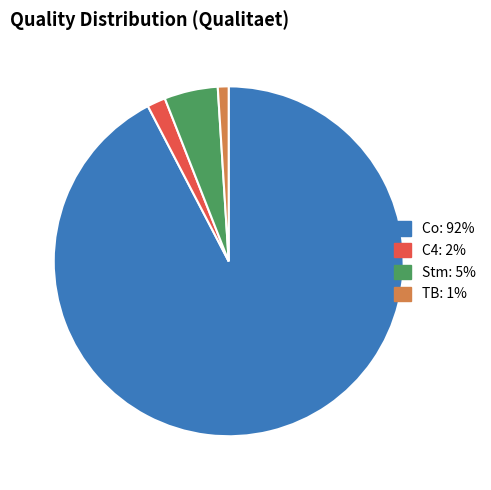

Rank the categories by value from lowest to highest.

TB, C4, Stm, Co